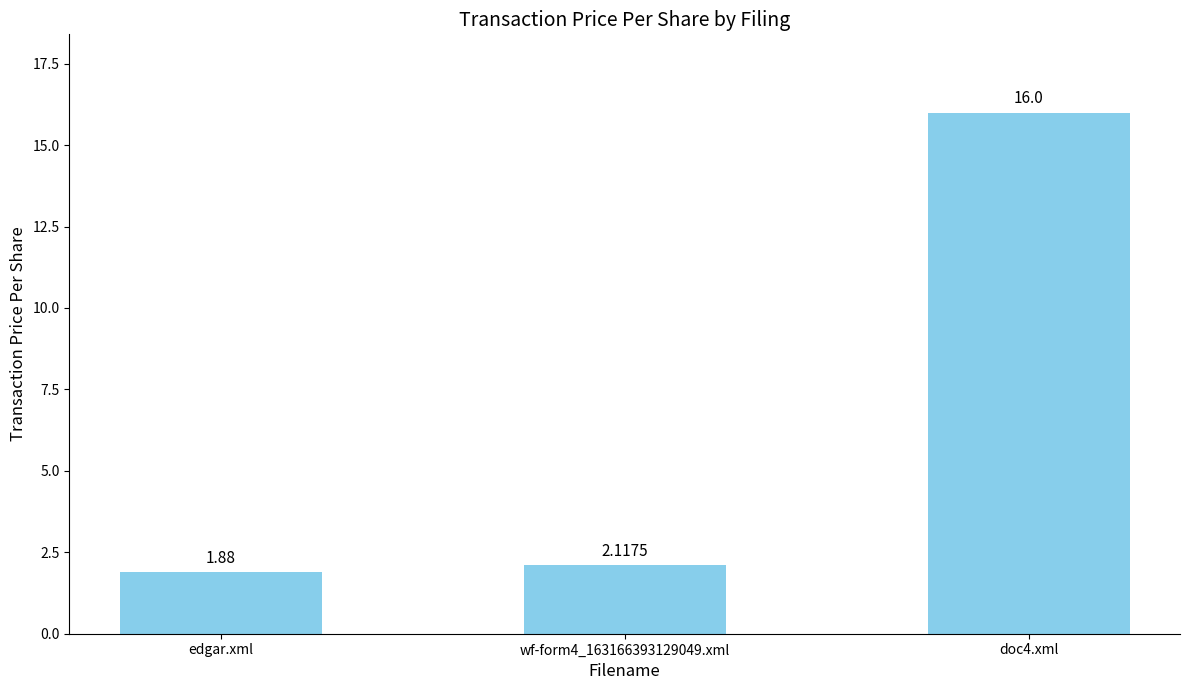

The chart shows a value of 0.7 at wf-form4_163166393129049.xml. True or false?

False